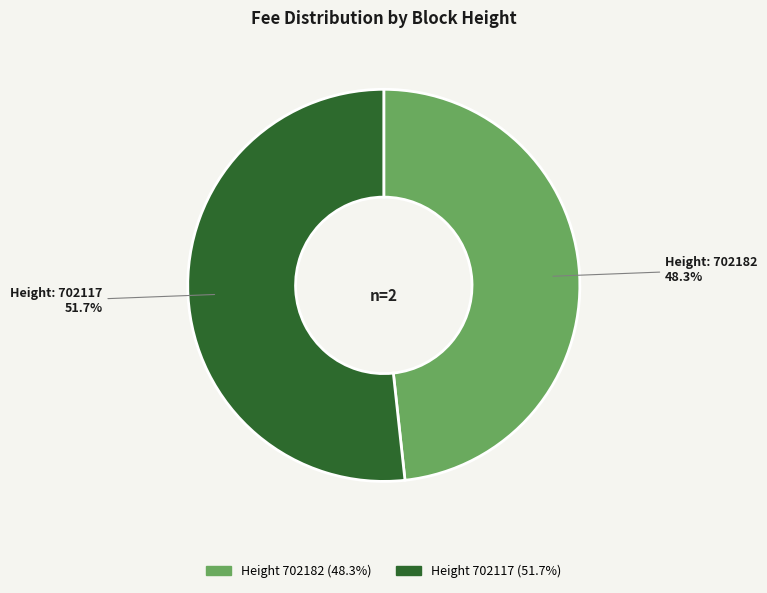

Does any single category account for the majority?

Yes